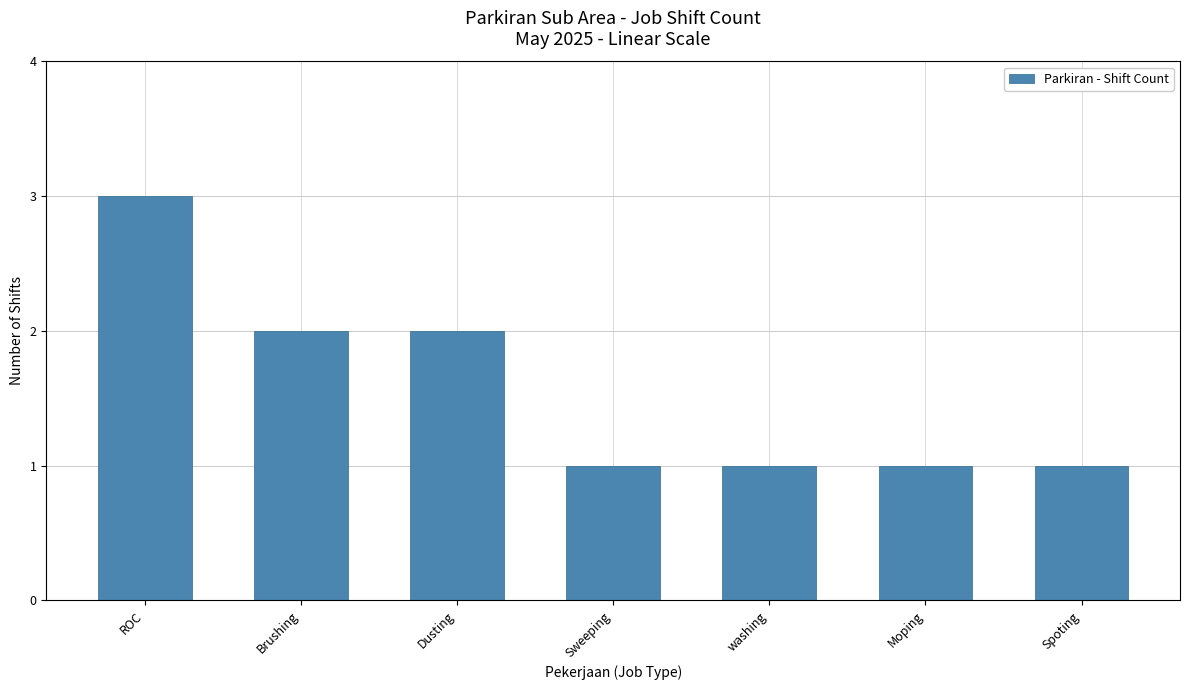

What is the sum of all values?

11